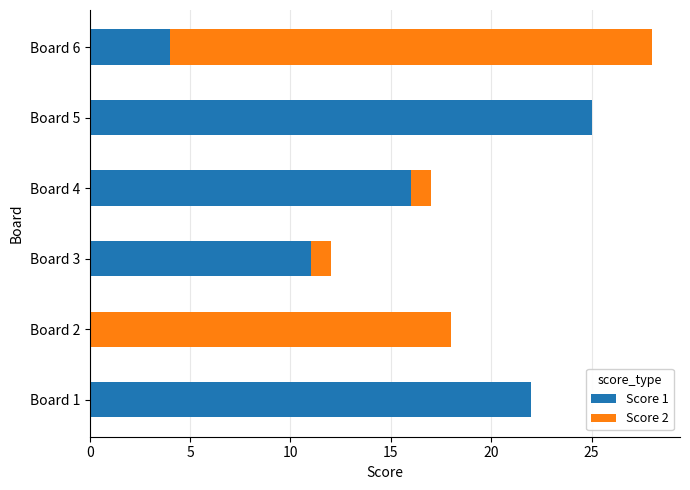

How many positive values does the Score 1 series have?

5